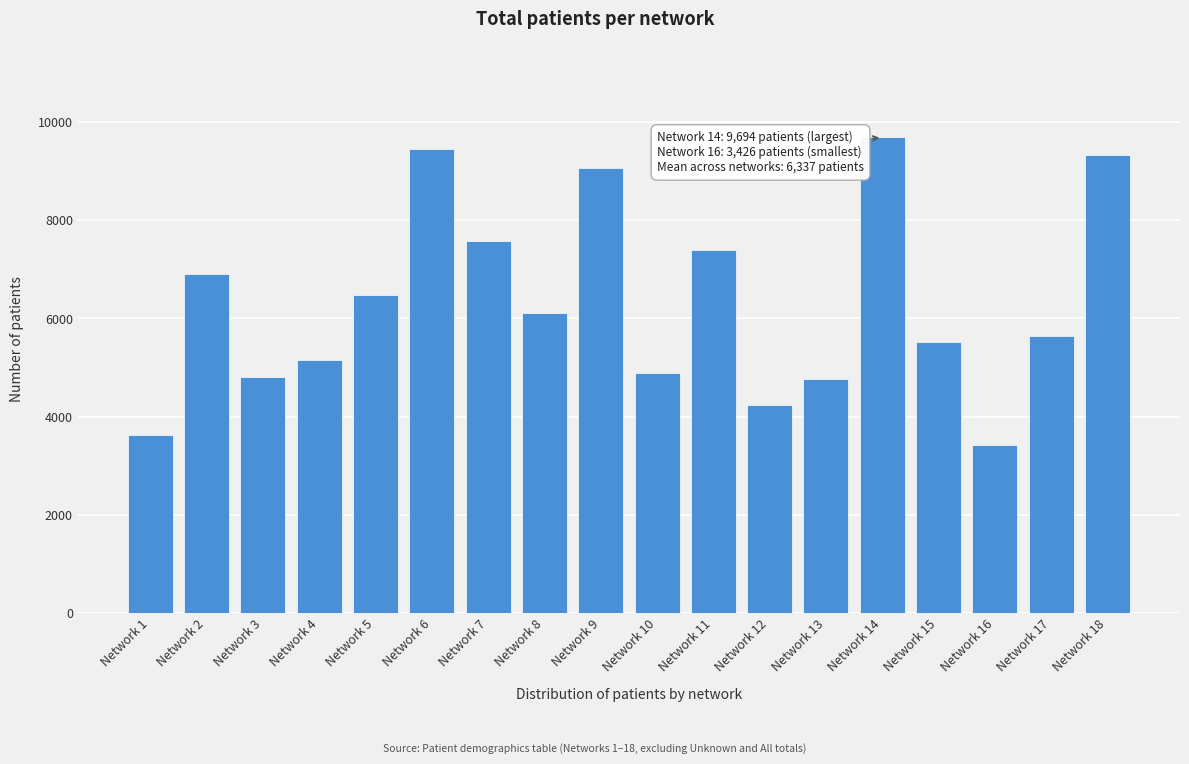

What is the approximate value at Network 3?

4803